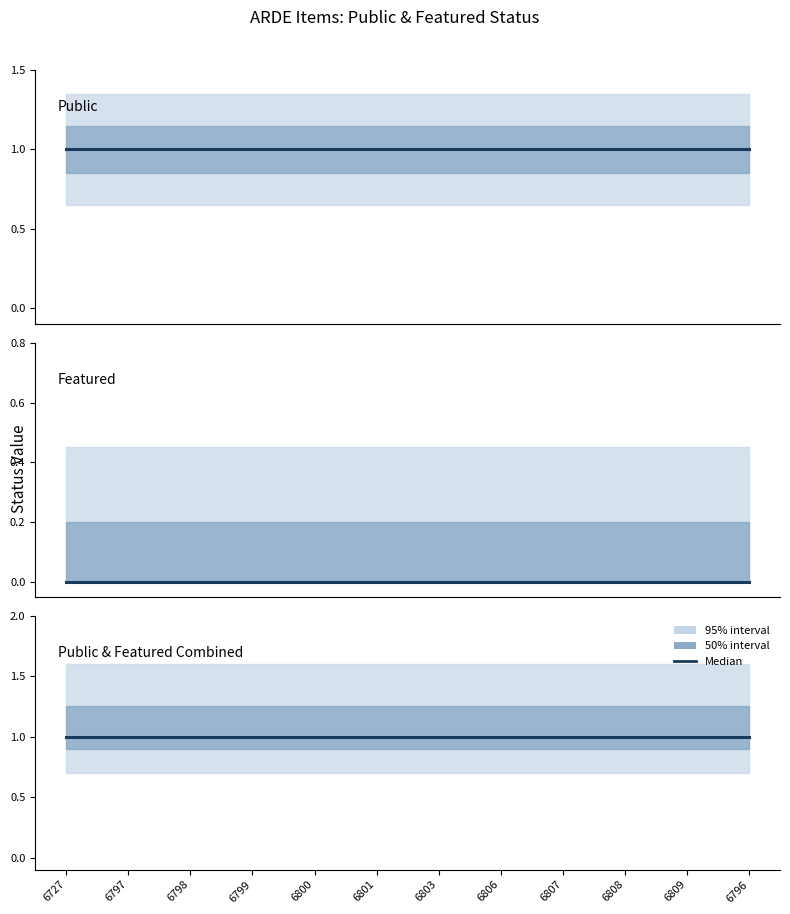

Which has a higher value, 6807 or 6808?

6807